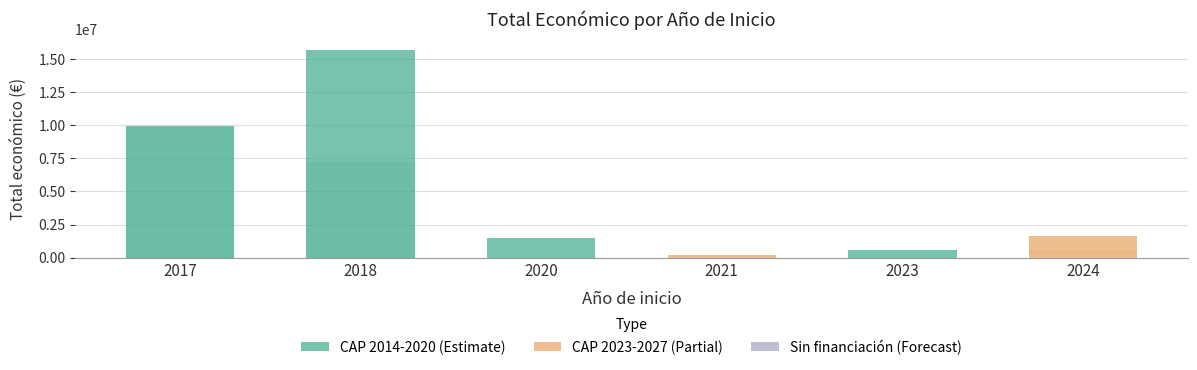

True or false: the data shows 1365264 at N/A.

False